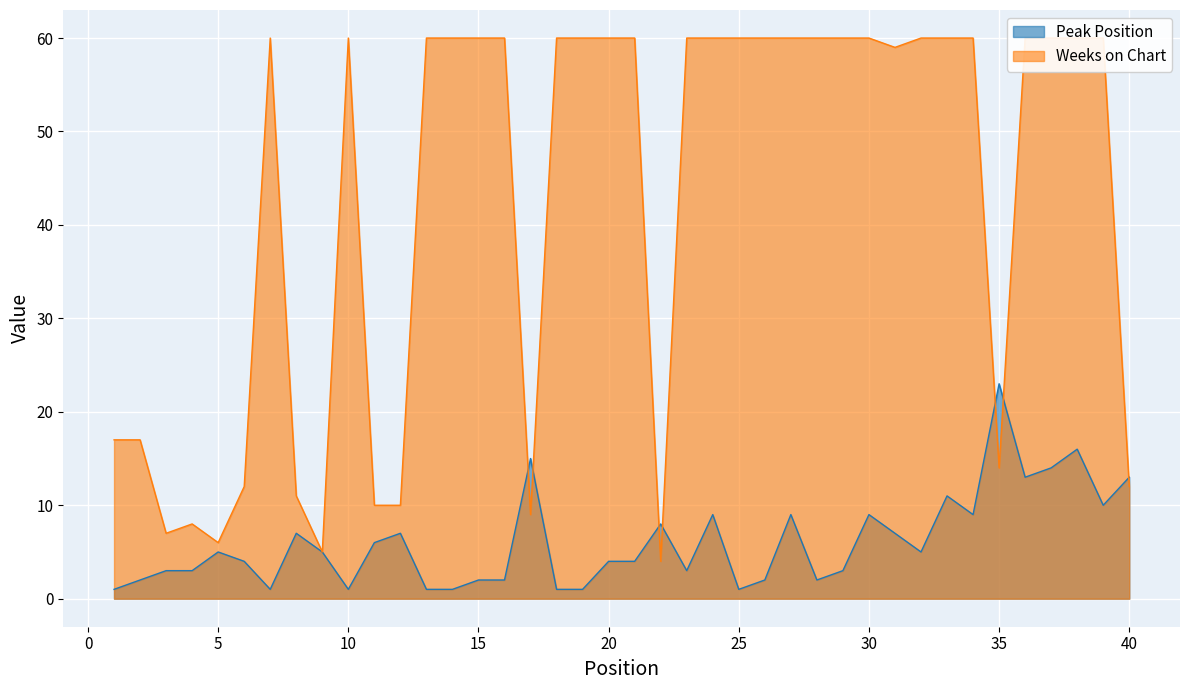

How many categories are shown in the chart?

40